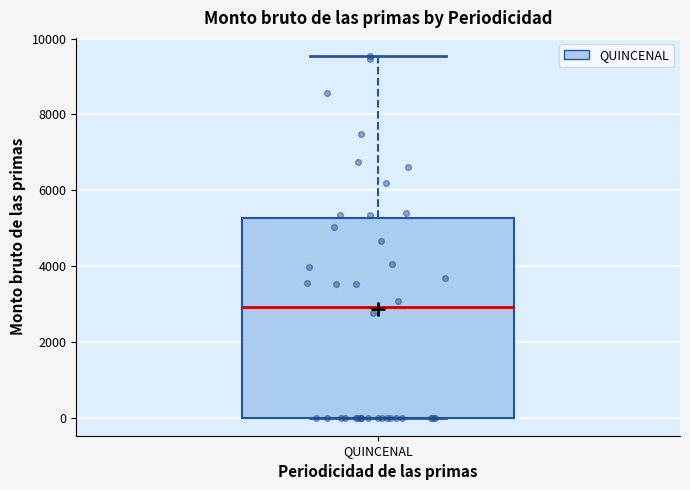

Transcribe this box plot: give where the median line is, the range the box spans, and where the two whiskers end, as read against the y-axis. The values are not printed on the chart, so give them approximately, as read against the axis.

median 3000, box 0 to 5200, whiskers 0 to 9600